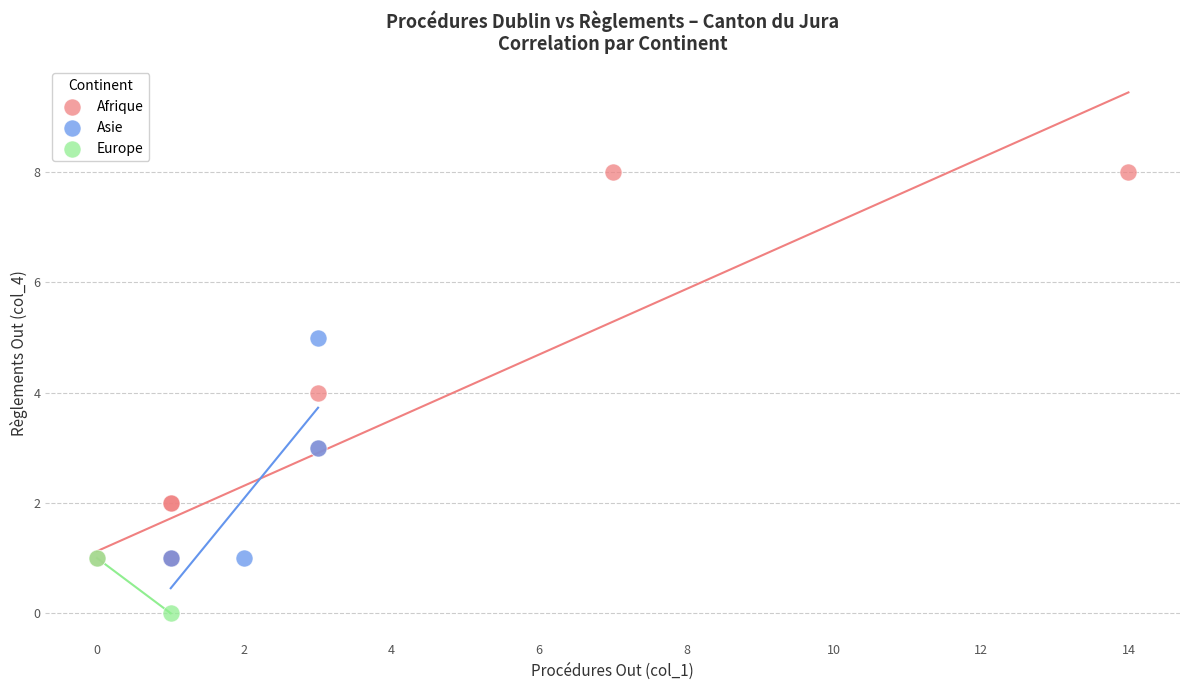

Which series has the largest Y range (max minus min)?

Afrique